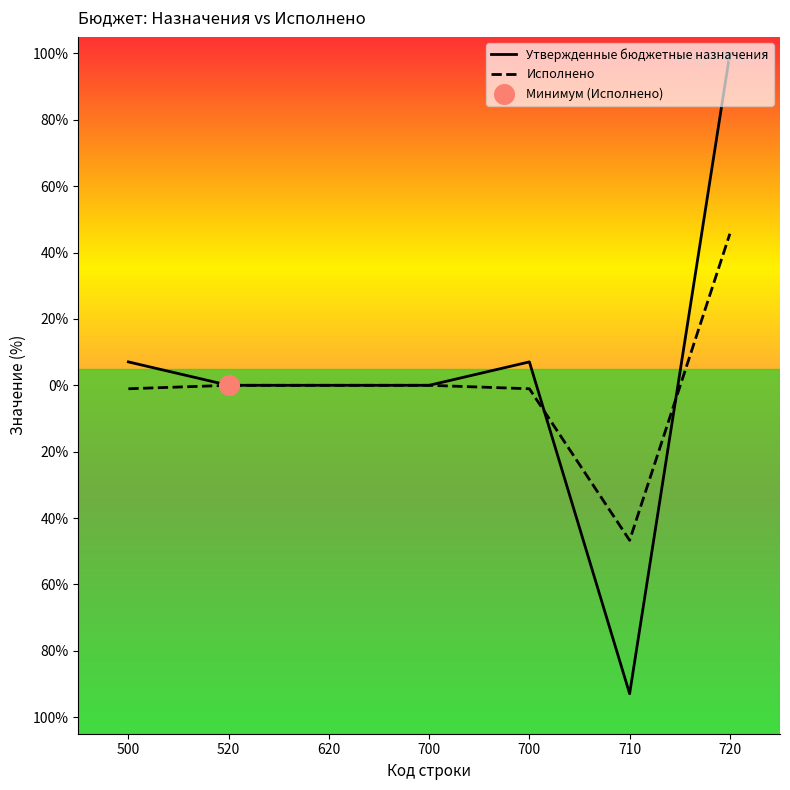

At how many categories does at least one series exceed 72?

1